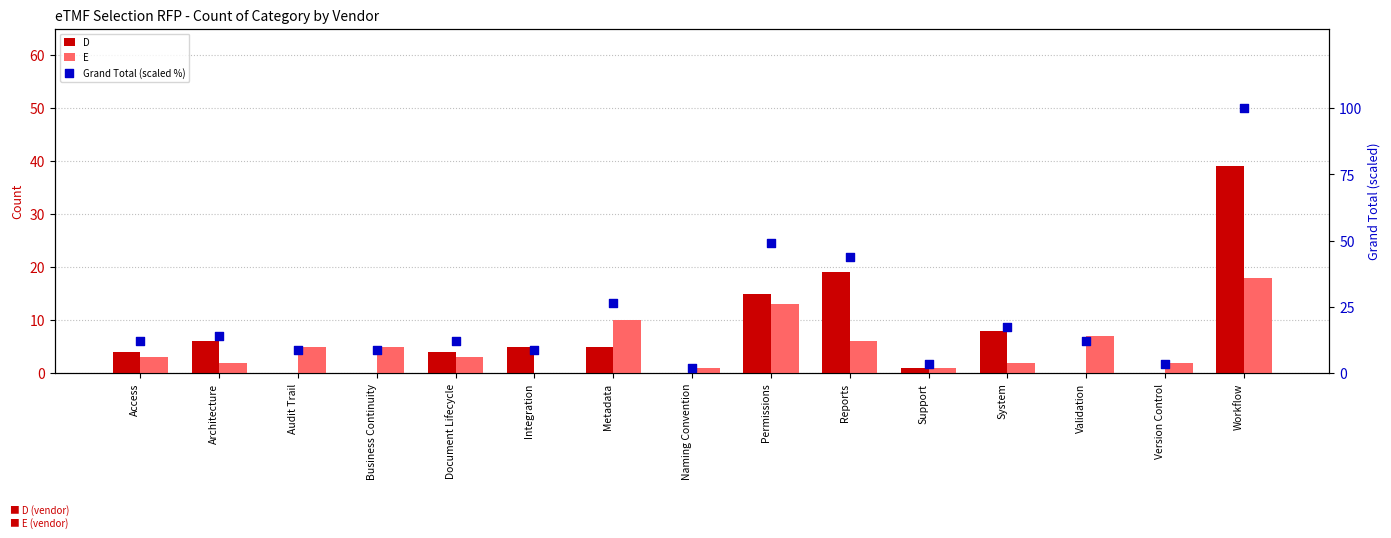

What are all the series names shown in the legend?

D, E, Grand Total (scaled %)